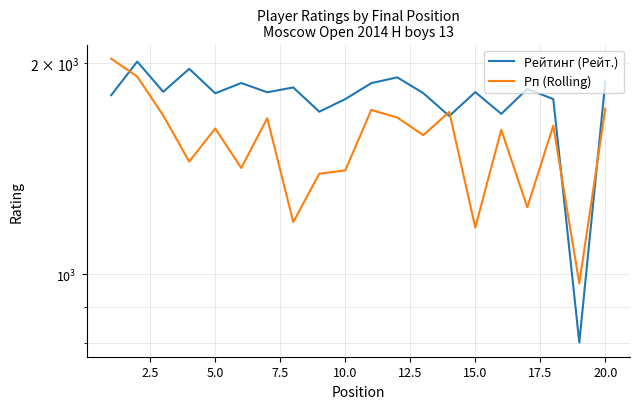

Reading left to right, what are all the values shown in this chart?

Рейтинг (Рейт.): 1799	2008	1819	1961	1810	1872	1816	1845	1704	1776	1871	1907	1811	1680	1817	1692	1836	1776	800	1879
Рп (Rolling): 2027	1912	1683	1447	1613	1417	1668	1187	1391	1406	1714	1672	1578	1703	1166	1606	1246	1628	971	1721